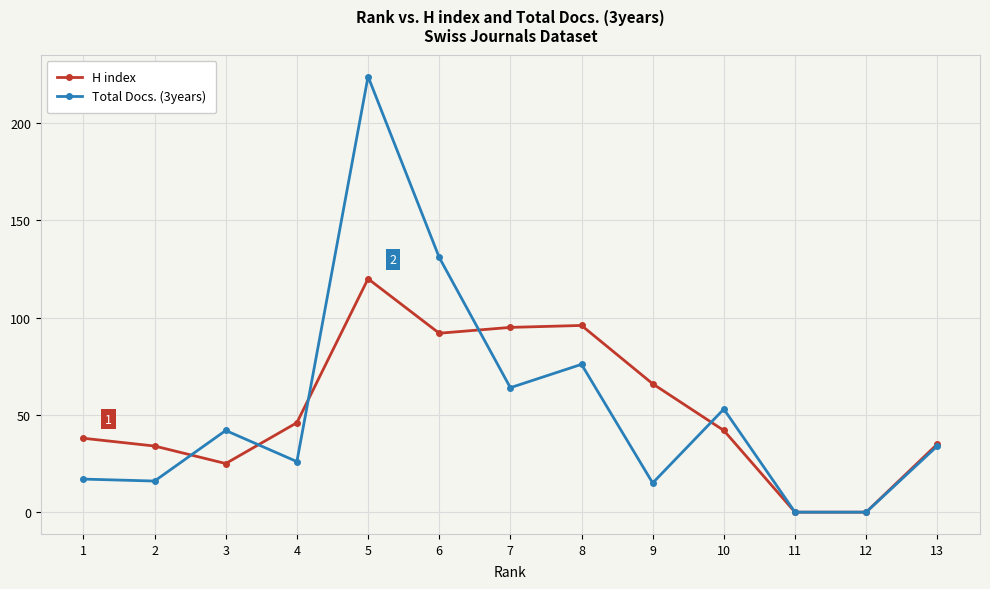

Count the number of categories in the chart.

13